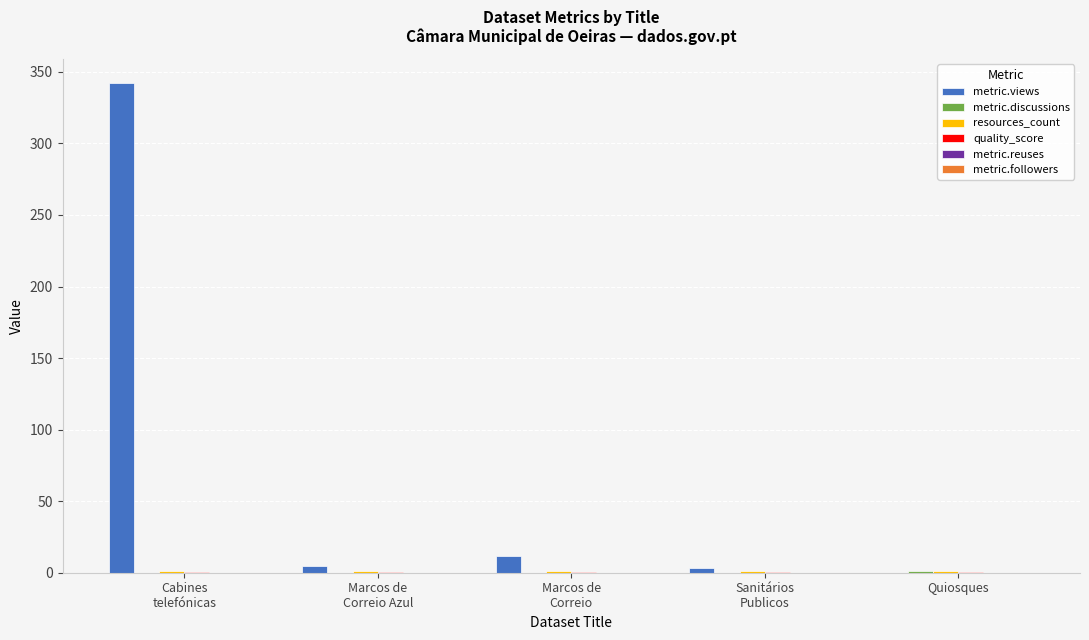

What is the maximum value for metric.views?

342.0